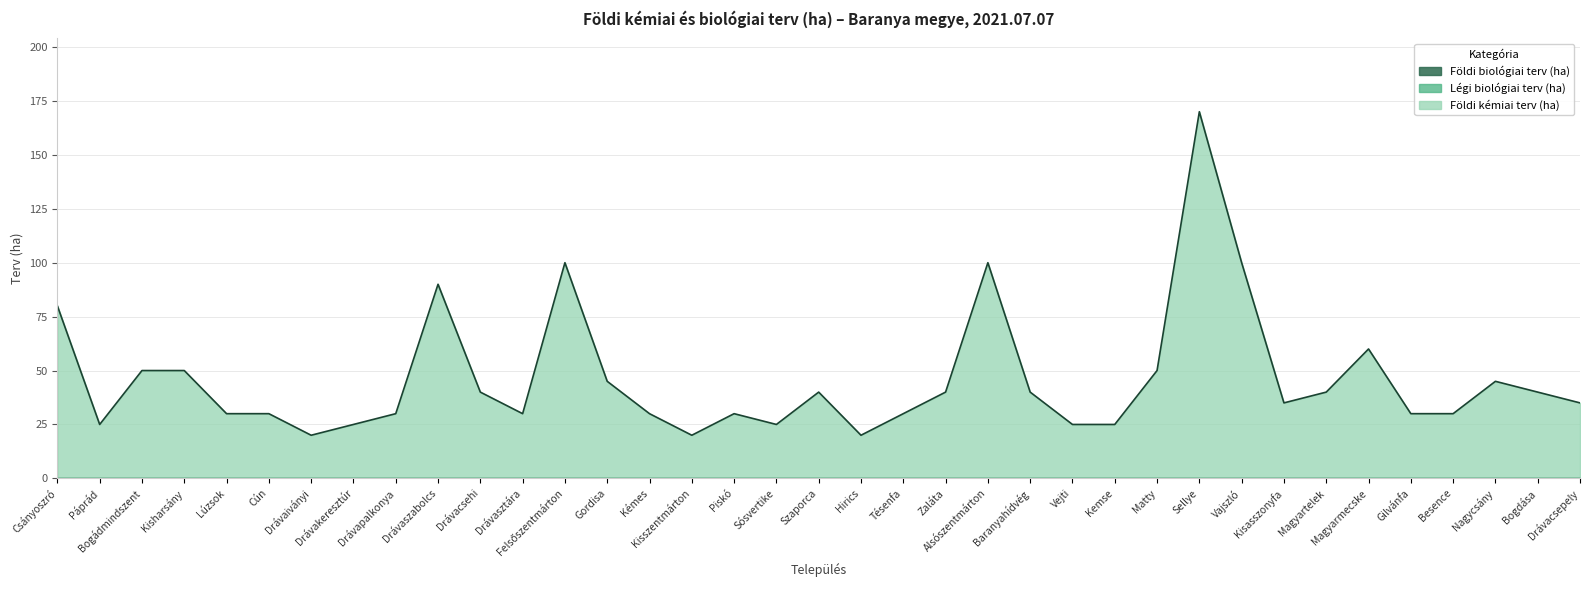

True or false: Földi kémiai terv (ha) and Földi biológiai terv (ha) cross at least once.

False